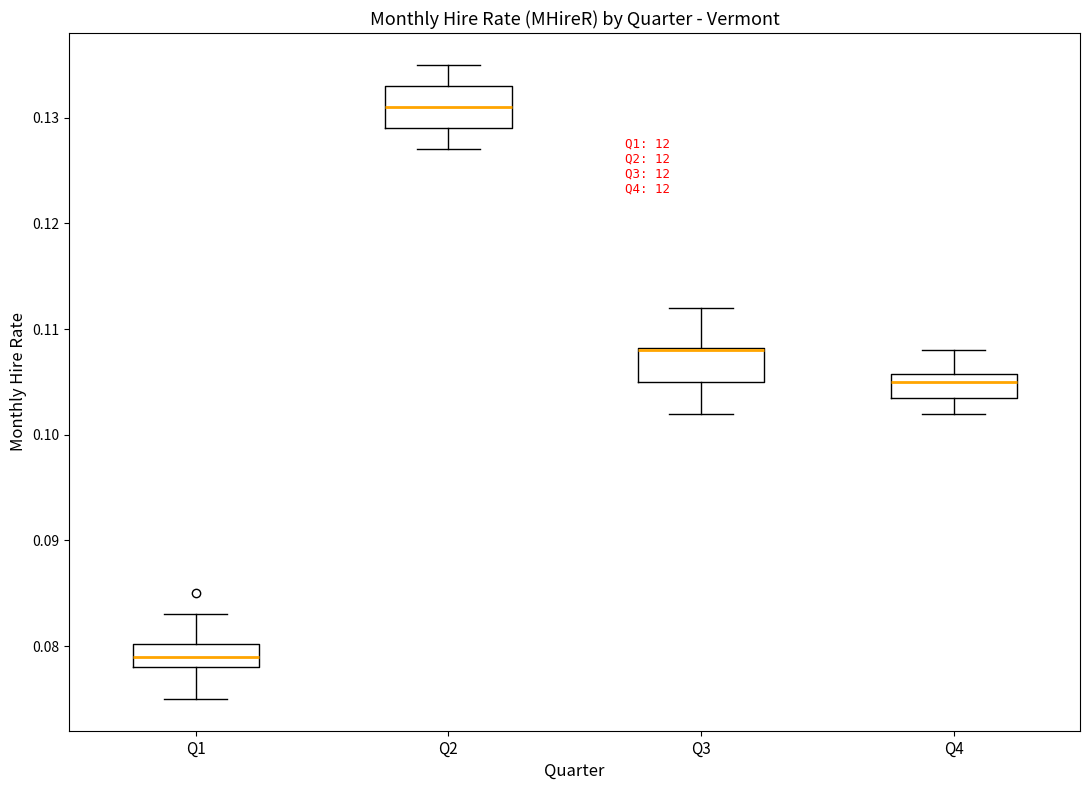

Reading left to right, read every box against the y-axis: the position of its median line, the range the box covers, and the ends of its whiskers. The values are not printed on the chart, so give them approximately, as read against the axis.

Q1: median 0.079, box 0.078 to 0.080, whiskers 0.075 to 0.083
Q2: median 0.131, box 0.129 to 0.133, whiskers 0.127 to 0.135
Q3: median 0.108 (drawn on the box's upper edge), box 0.105 to 0.108, whiskers 0.102 to 0.112
Q4: median 0.105, box 0.104 to 0.106, whiskers 0.102 to 0.108